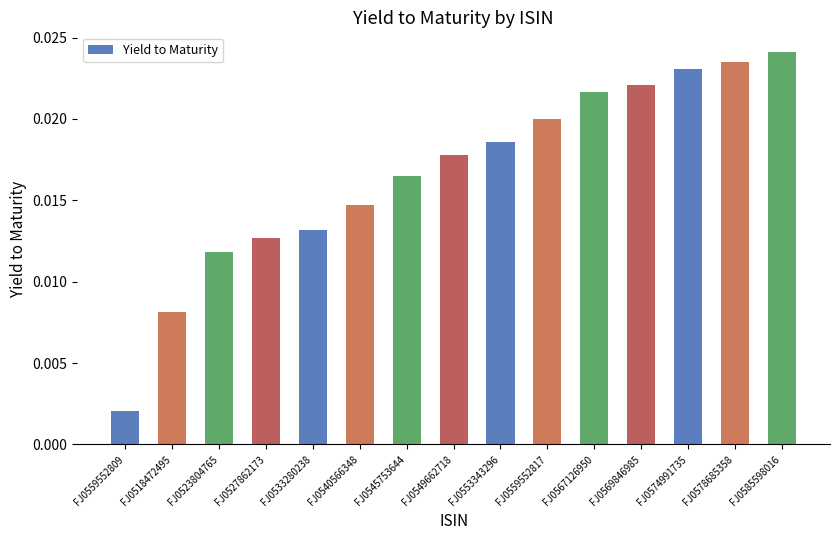

Where is the data nearest to the value 0?

FJ0559552809